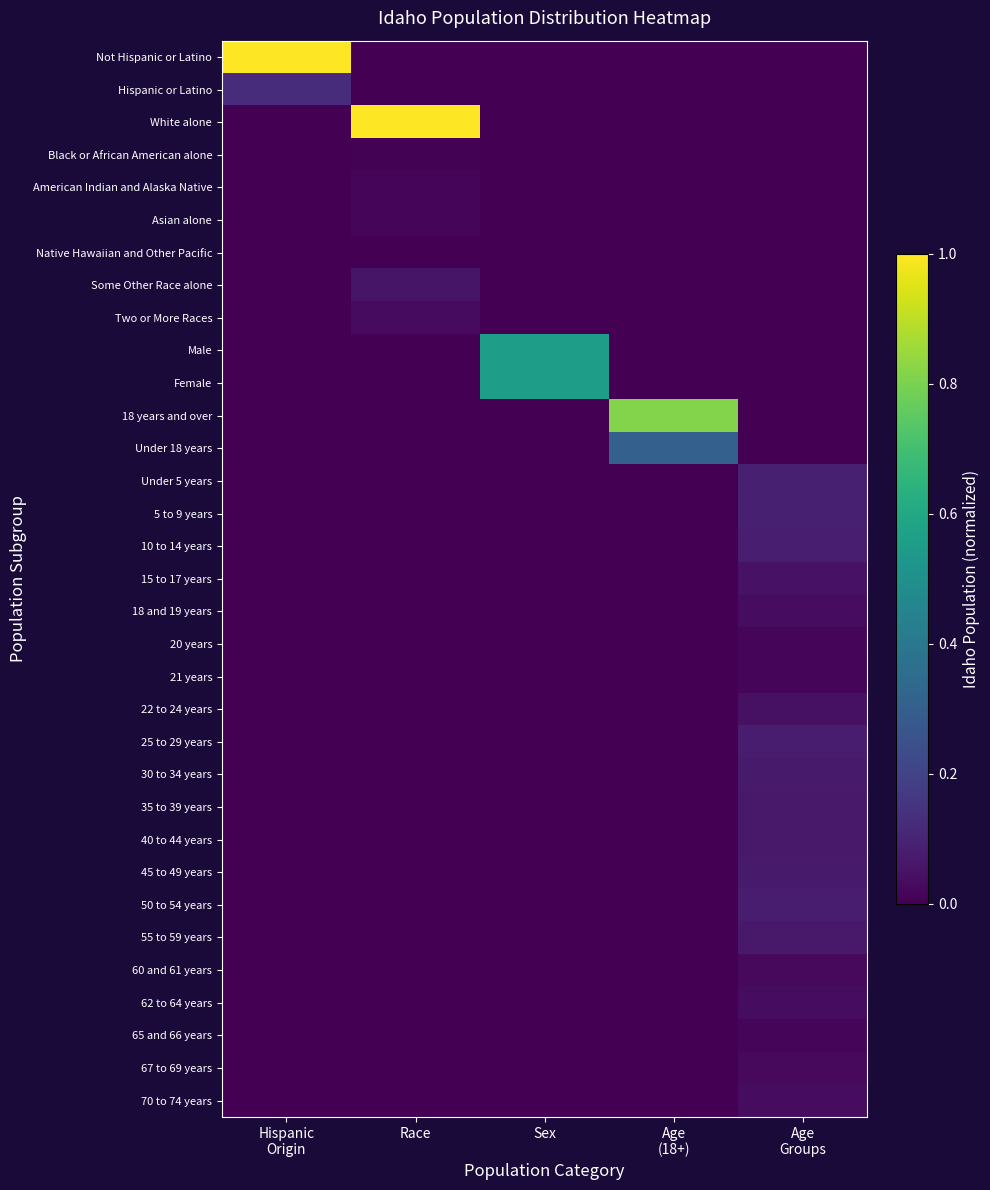

What is the total value across all series at Age
Groups?

1.1